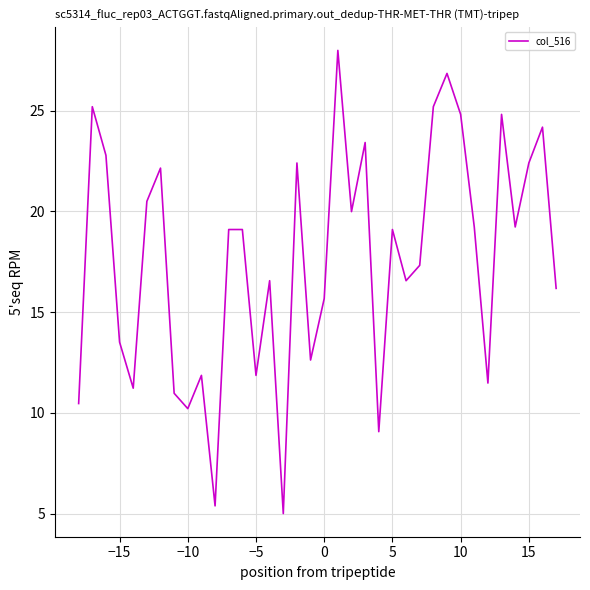

What is the difference between the maximum and minimum values?

23.0